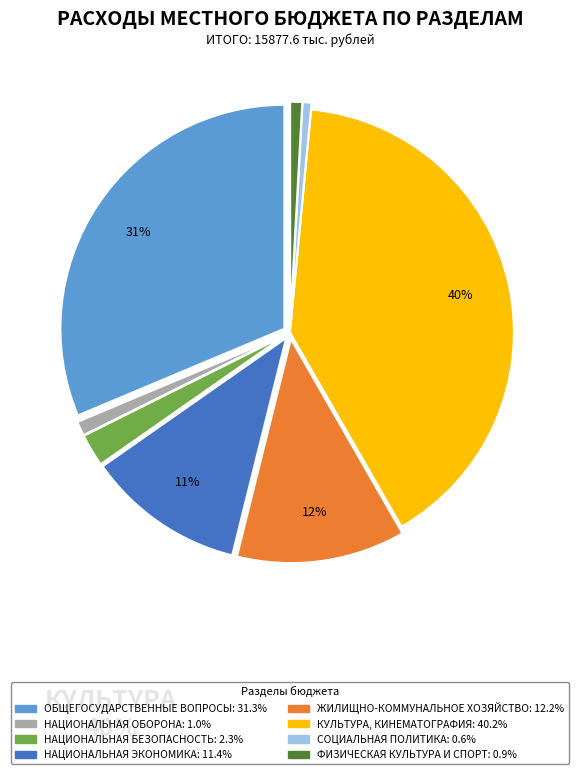

Does any single category account for the majority?

No